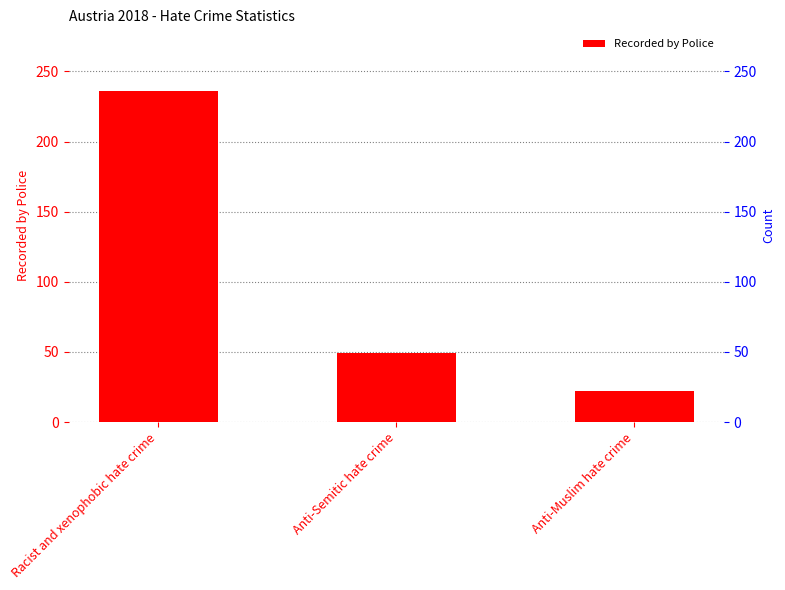

What is the change in value from Racist and xenophobic hate crime to Anti-Muslim hate crime?

-214